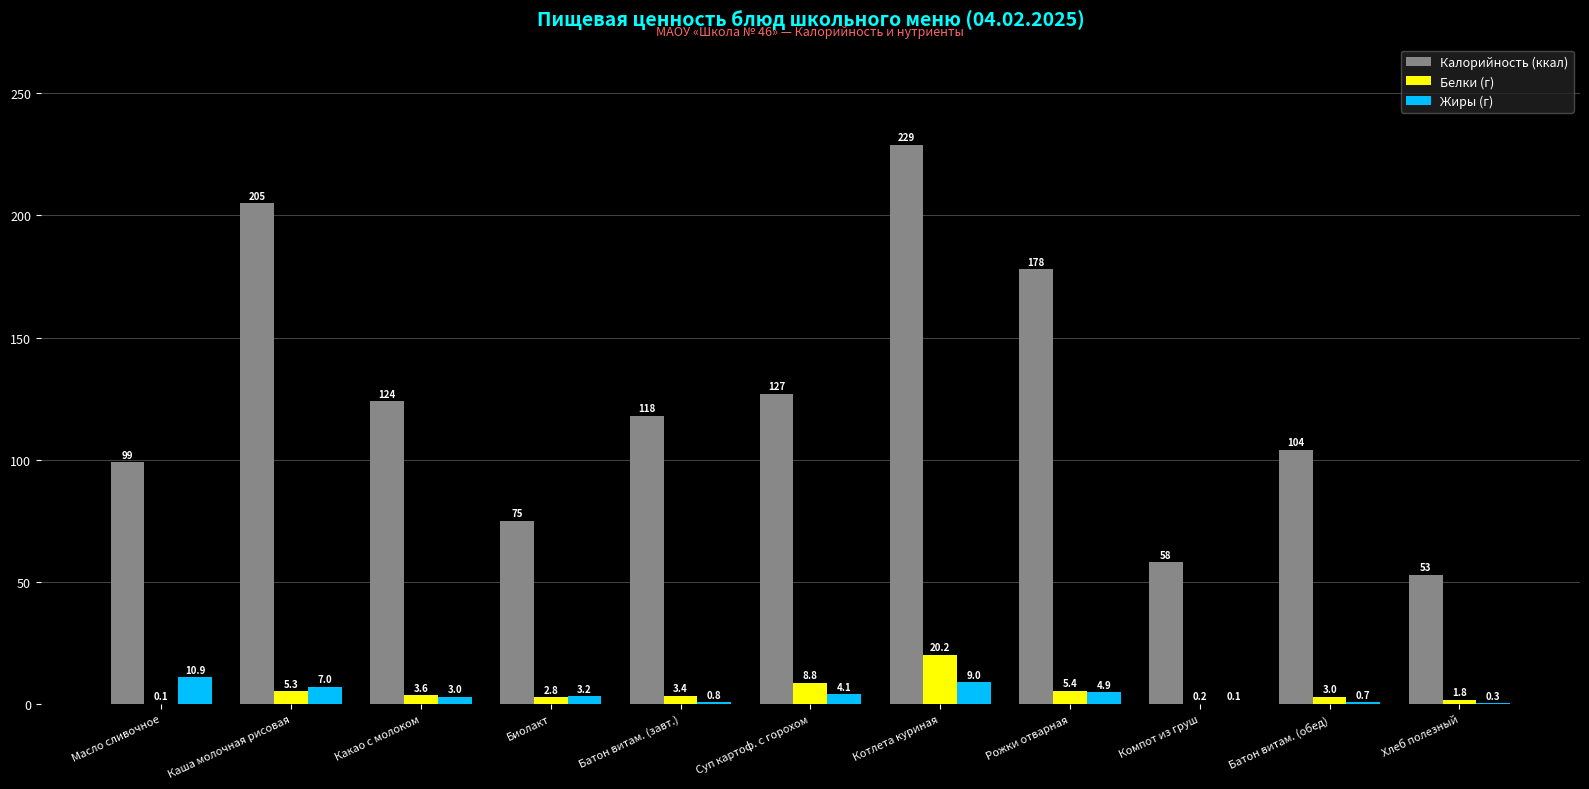

At which label does Белки (г) first exceed 3?

Каша молочная рисовая